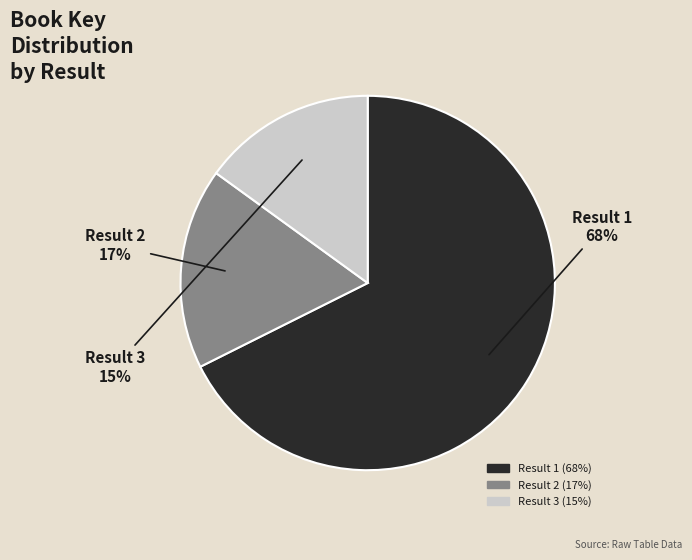

Rank the categories by value from lowest to highest.

Result 3, Result 2, Result 1